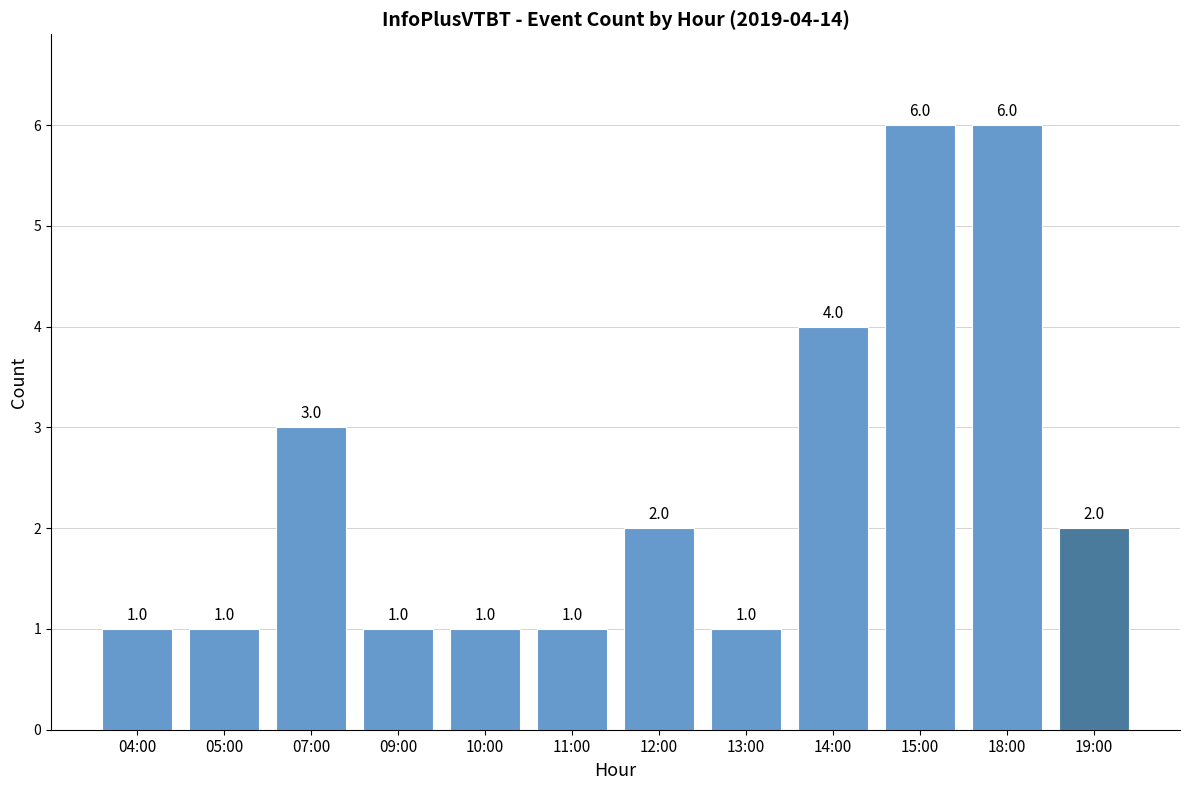

What position from the right is 11:00?

7